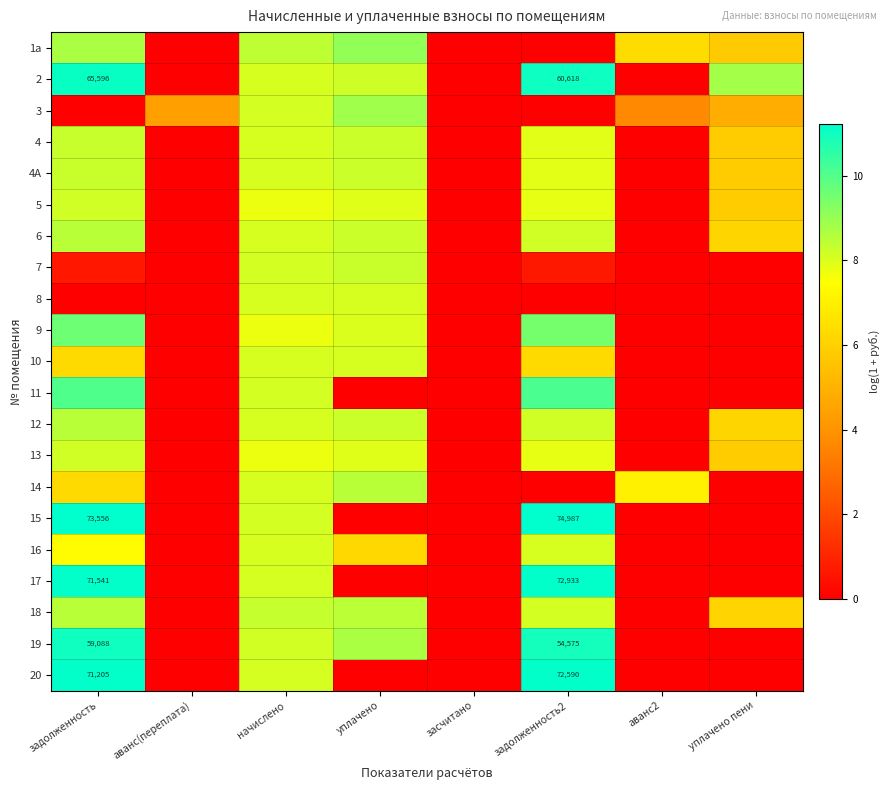

What is the total value across all series at аванс(переплата)?

4.4